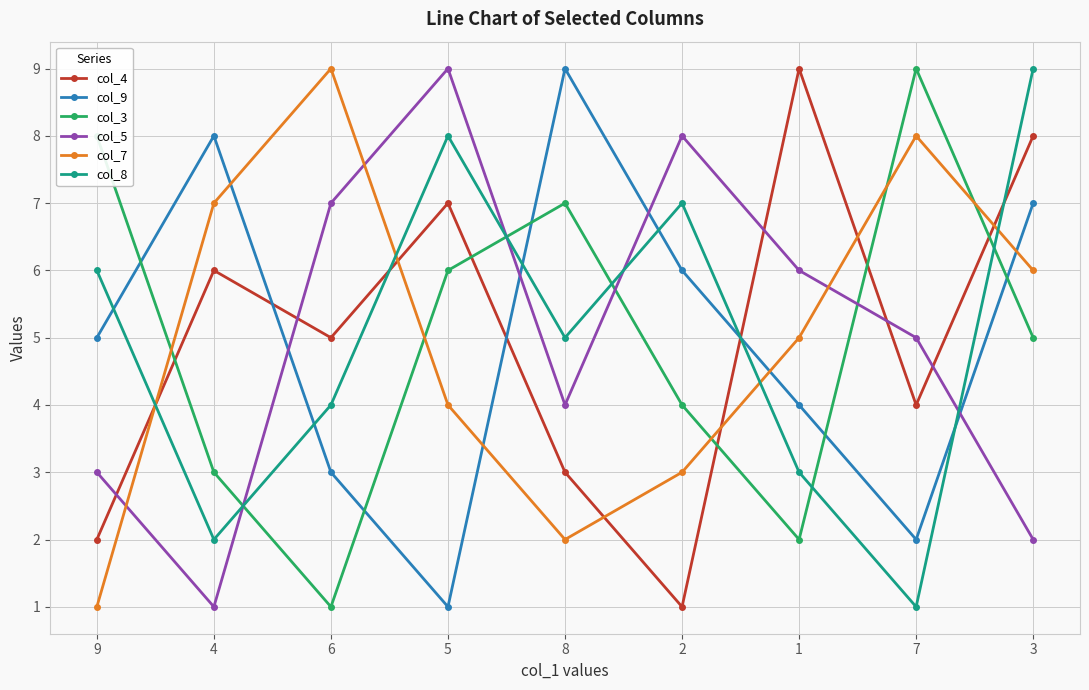

What is the value of the col_9 point at the 4th from the left?

1